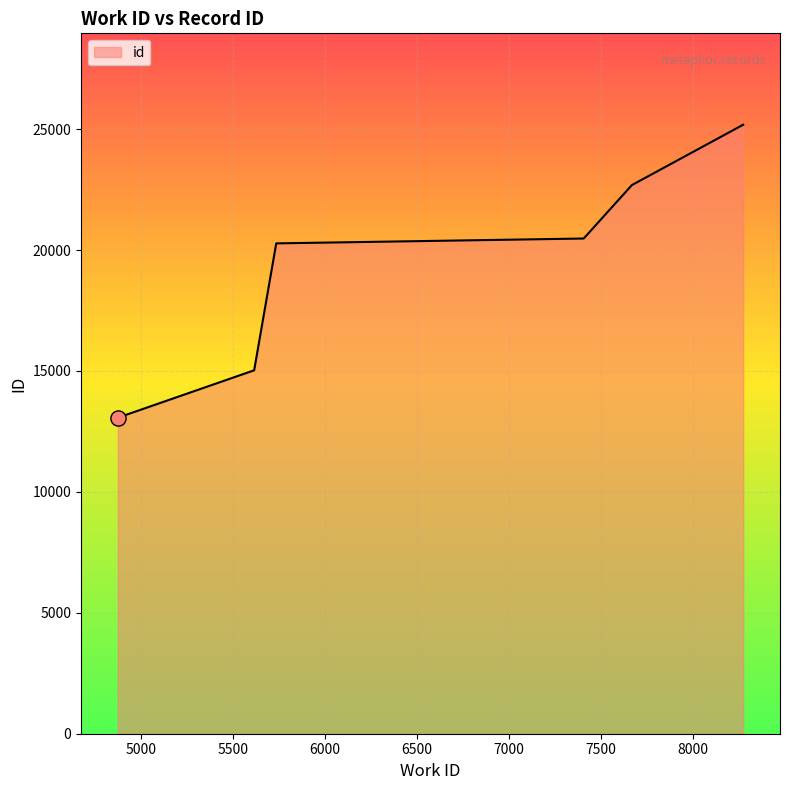

What is the change in value from 5616 to 8270?

+10138